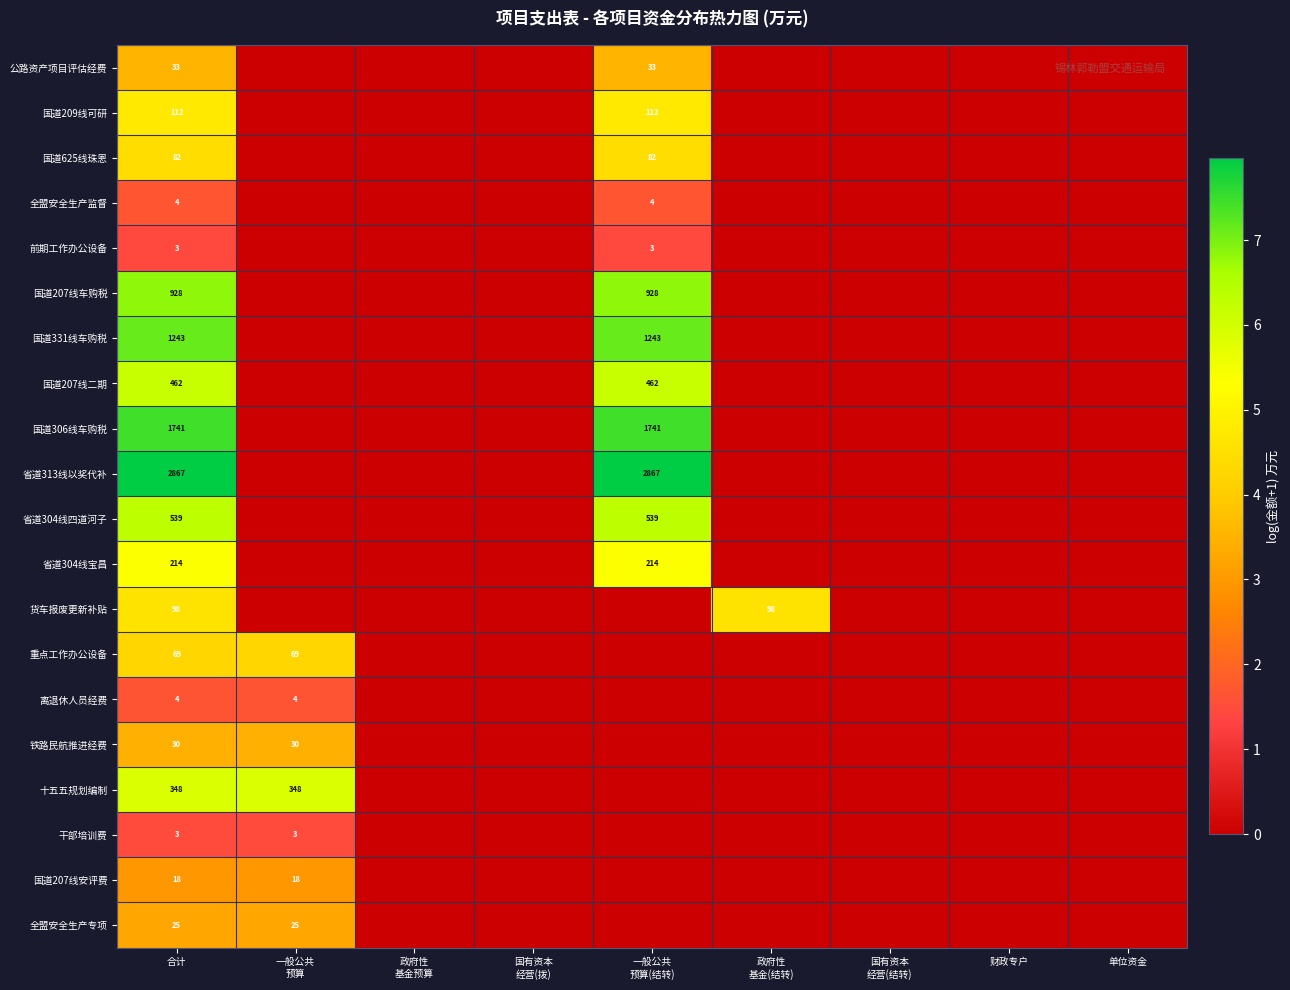

The 前期工作办公设备 series shows 3 at 合计. True or false?

True